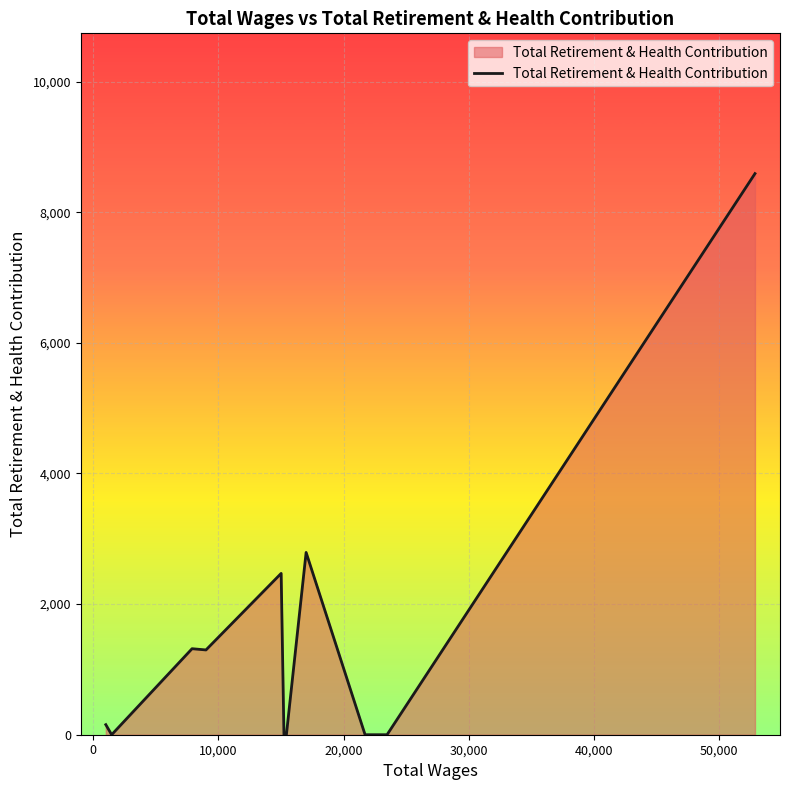

What is the difference between the maximum and minimum values?

8591